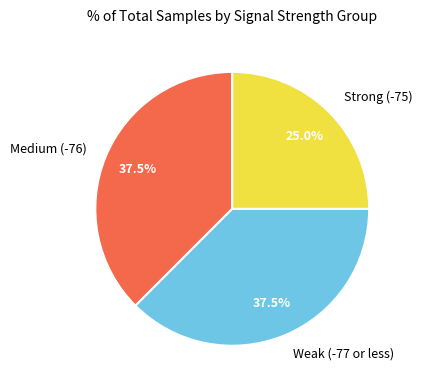

What is the ratio of the value at Strong (-75) to the value at Medium (-76)?

0.7